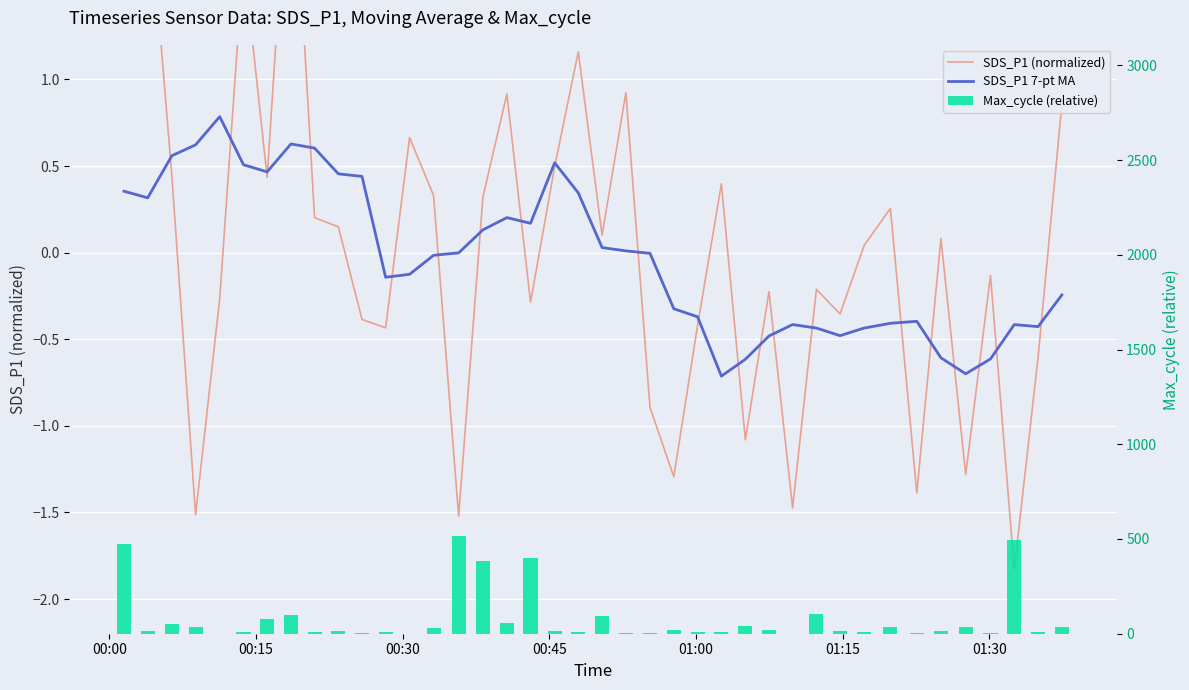

How many data points in SDS_P1 7-pt MA are less than 0?

22